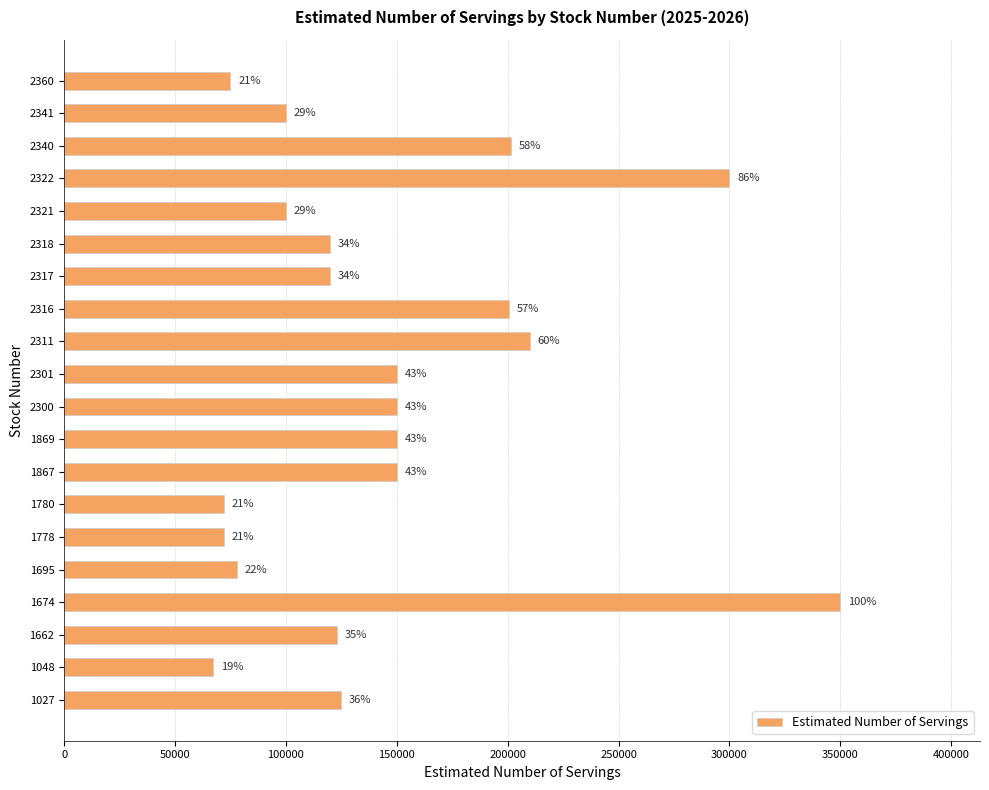

How many bars are there in total?

20